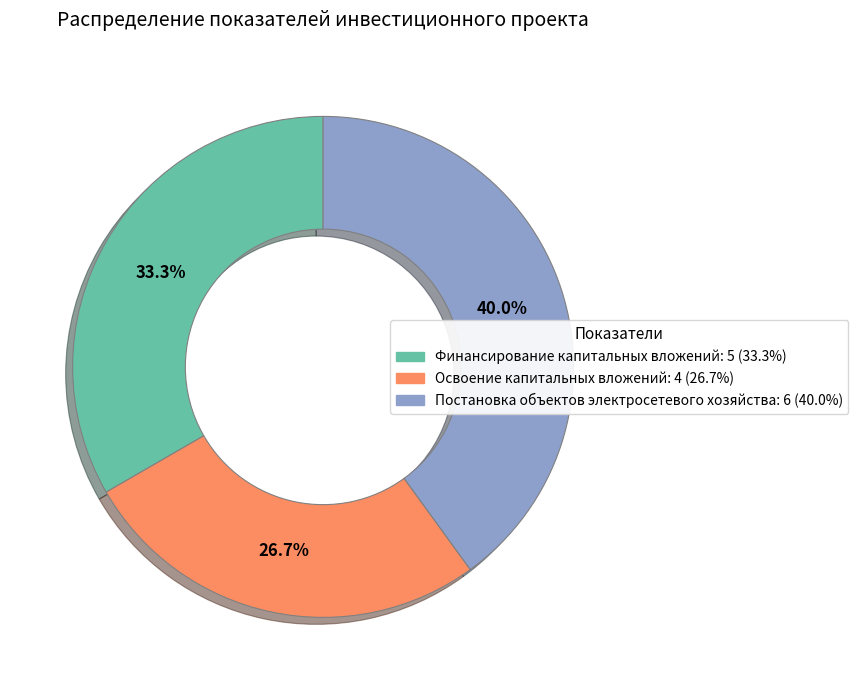

Which category has the biggest portion of the pie?

Постановка объектов электросетевого хозяйства